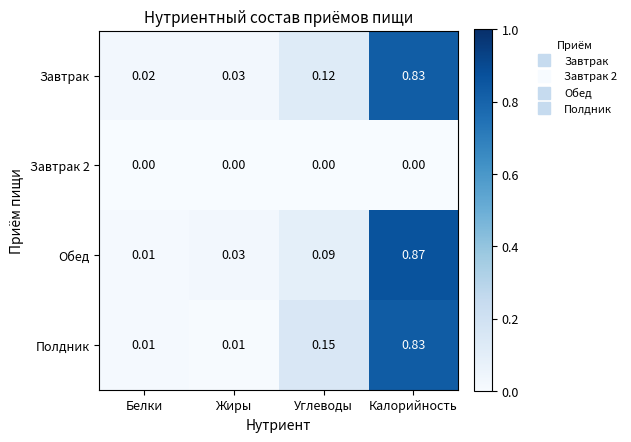

At which category is the sum across all series the highest?

Калорийность